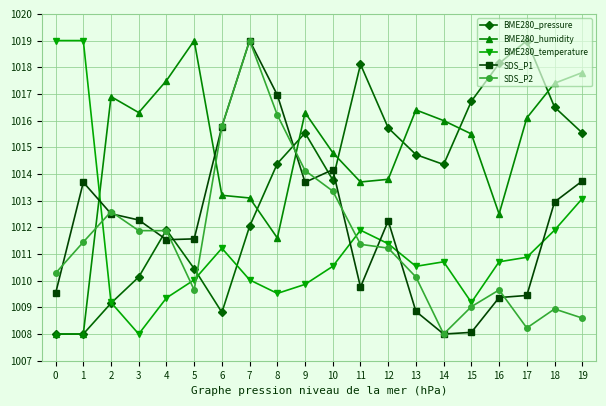

Between which two adjacent categories do SDS_P1 and BME280_temperature first intersect?

1 and 2